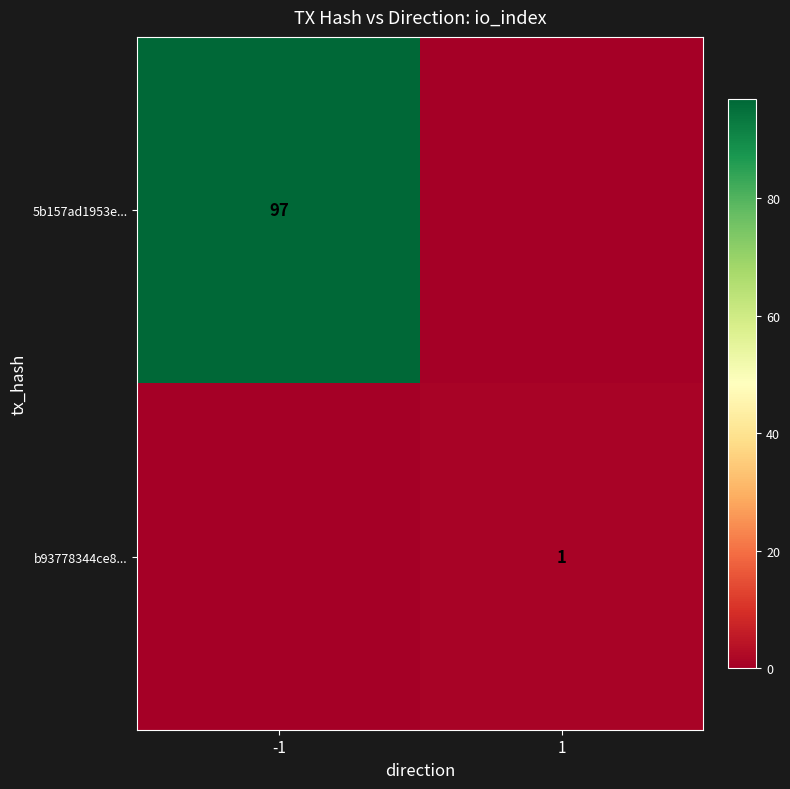

Is the value of 5b157ad1953e... at -1 greater than the value of b93778344ce8... at 1?

Yes